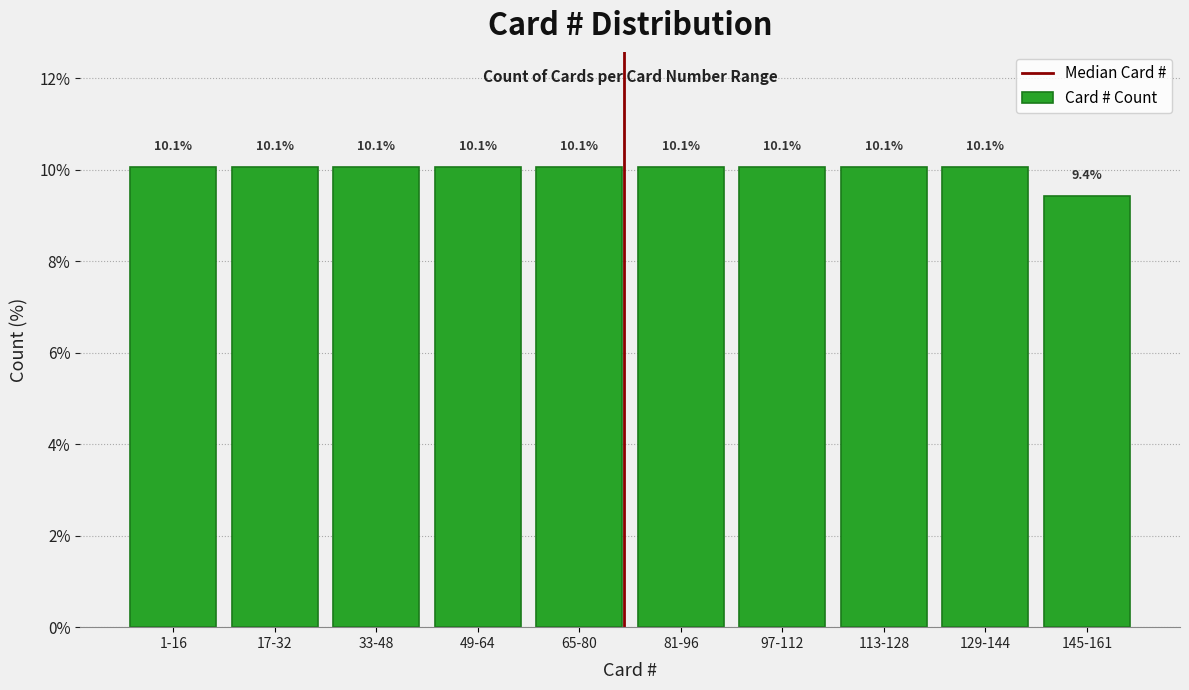

Reading right to left, extract all data points from this chart.

9.4	10.1	10.1	10.1	10.1	10.1	10.1	10.1	10.1	10.1